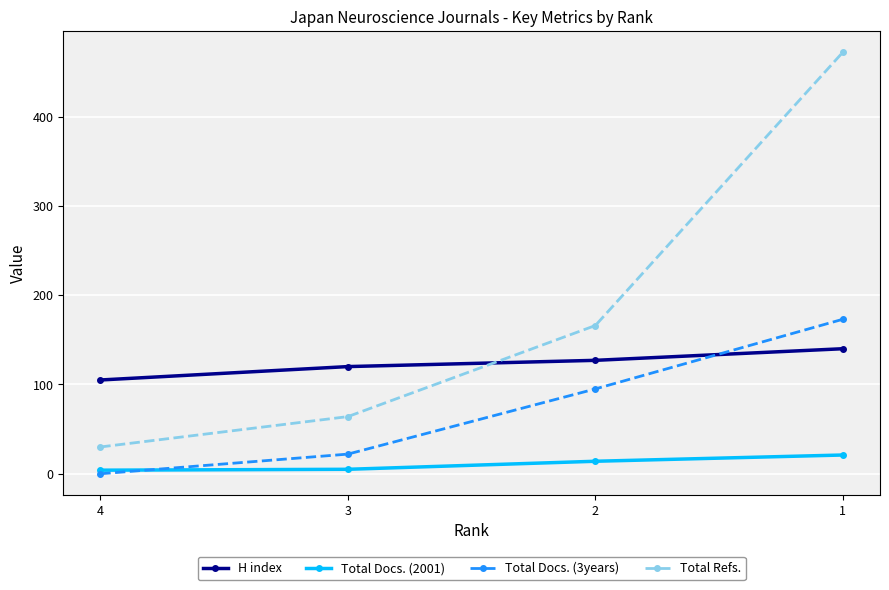

True or false: H index has more than 0 points higher than both neighbors.

False